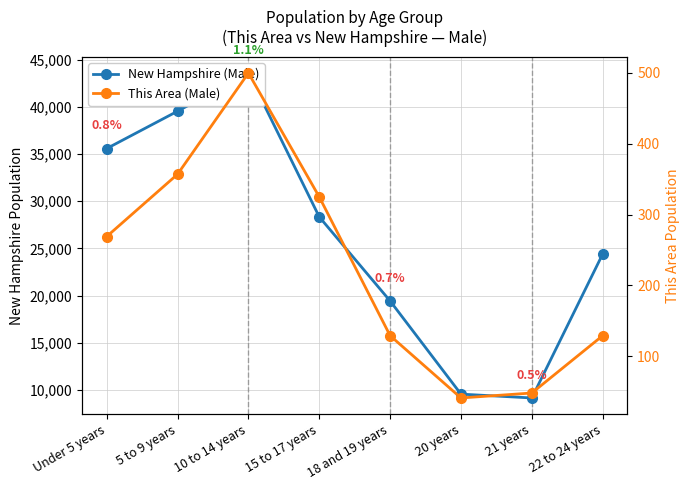

Does the chart have visible grid lines?

Yes